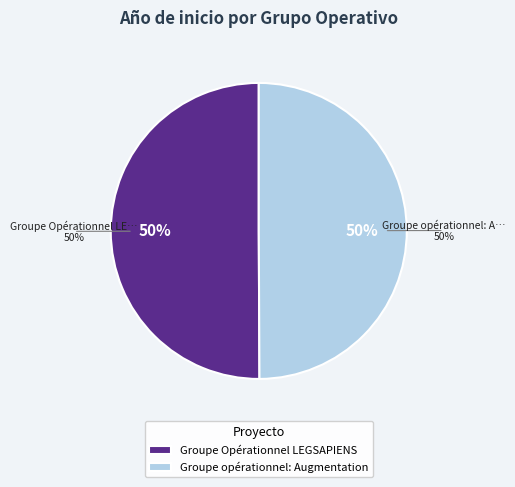

What percentage is the Groupe opérationnel: Augmentation slice, to the nearest percent?

50%